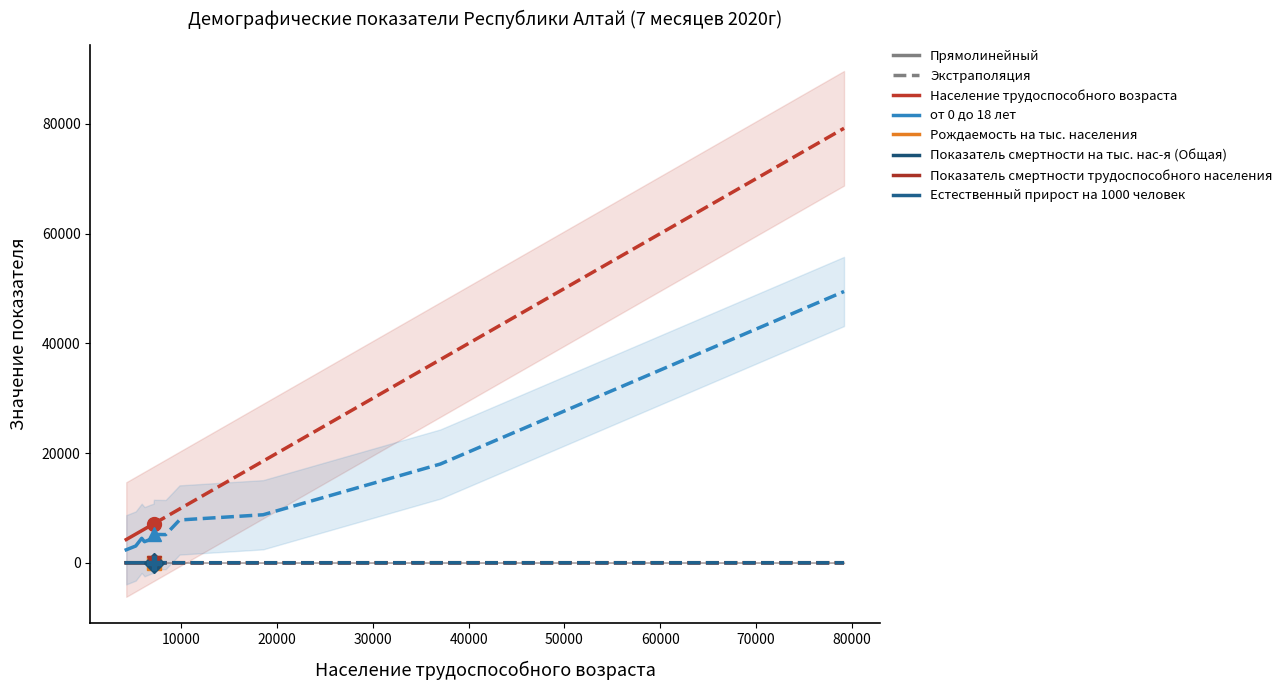

Is it true that Рождаемость на тыс. населения equals 6.8 at 0?

False